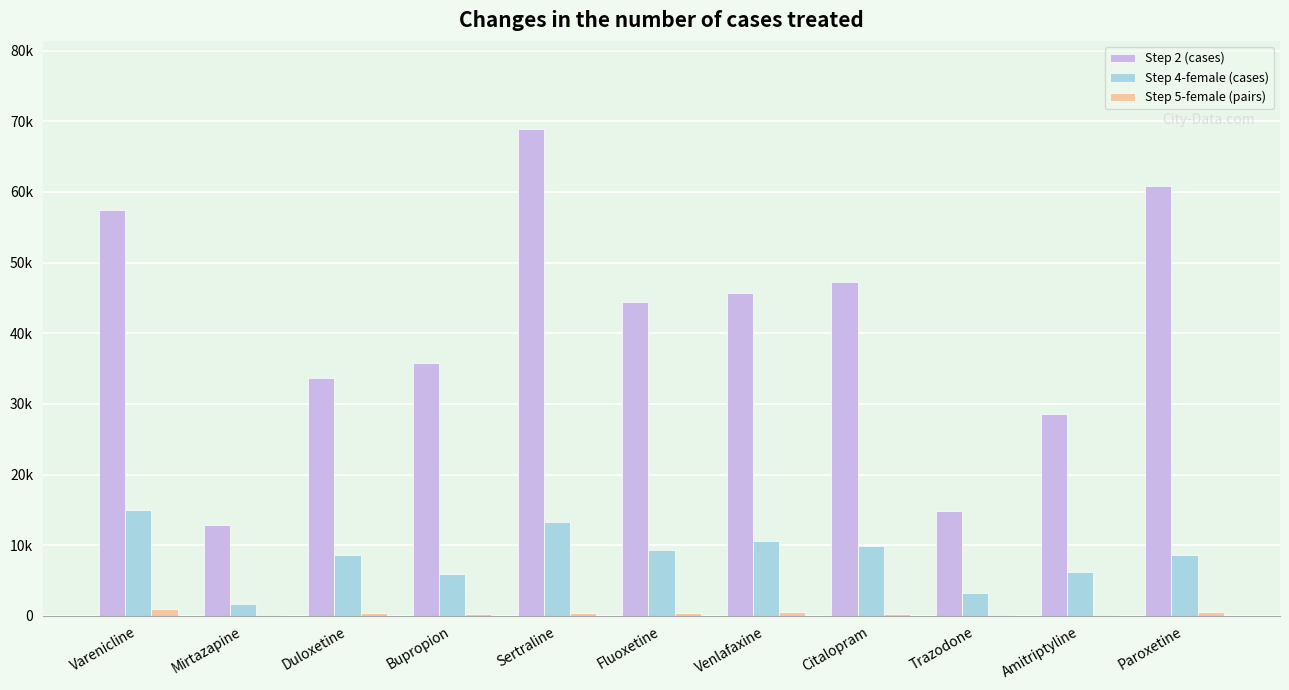

Which category has the highest value in the Step 4-female (cases) series?

Varenicline